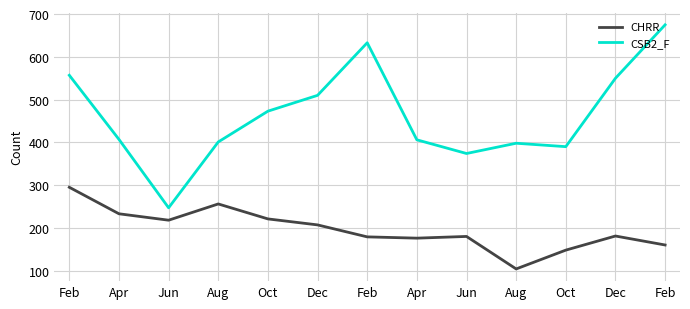

Is the value of CSB2_F at Aug greater than the value of CHRR at Oct?

Yes